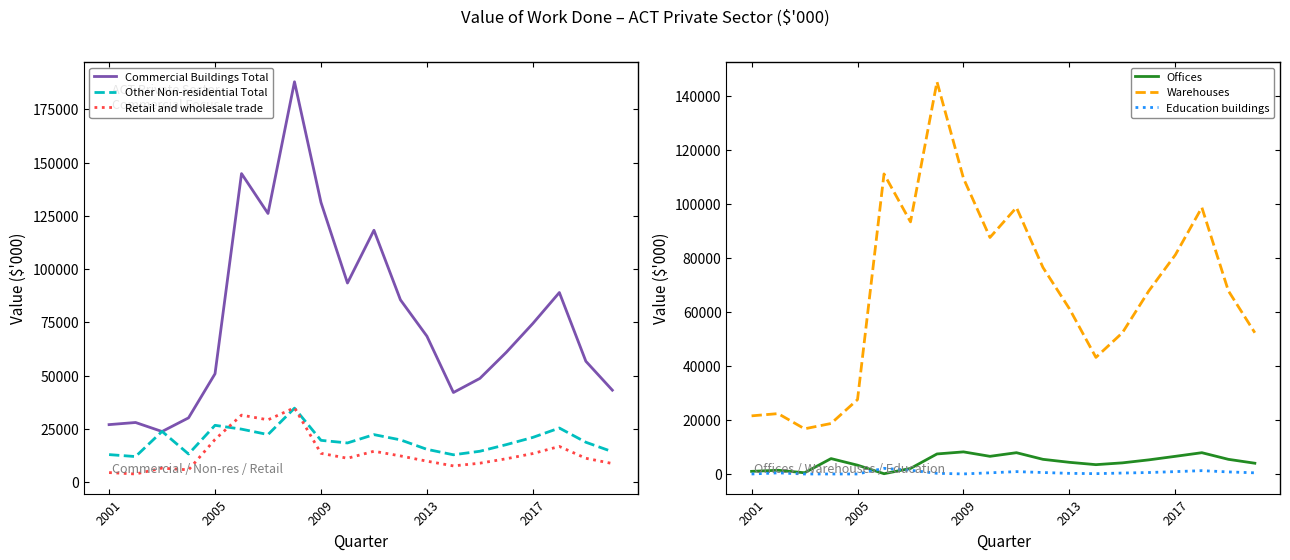

Does the chart display data point markers on the line(s)?

No